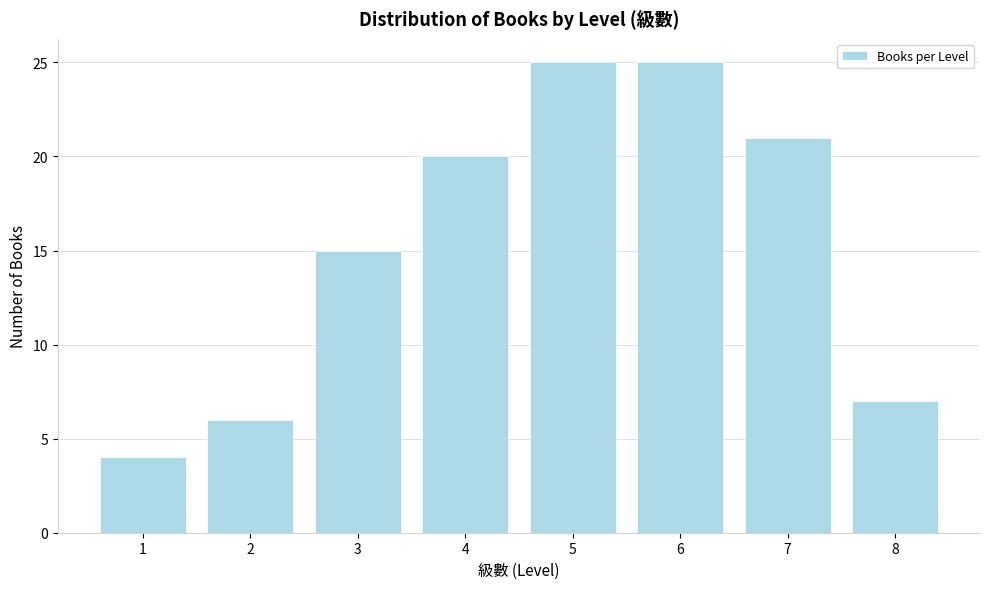

Reading left to right, transcribe all the data shown in this chart.

4	6	15	20	25	25	21	7